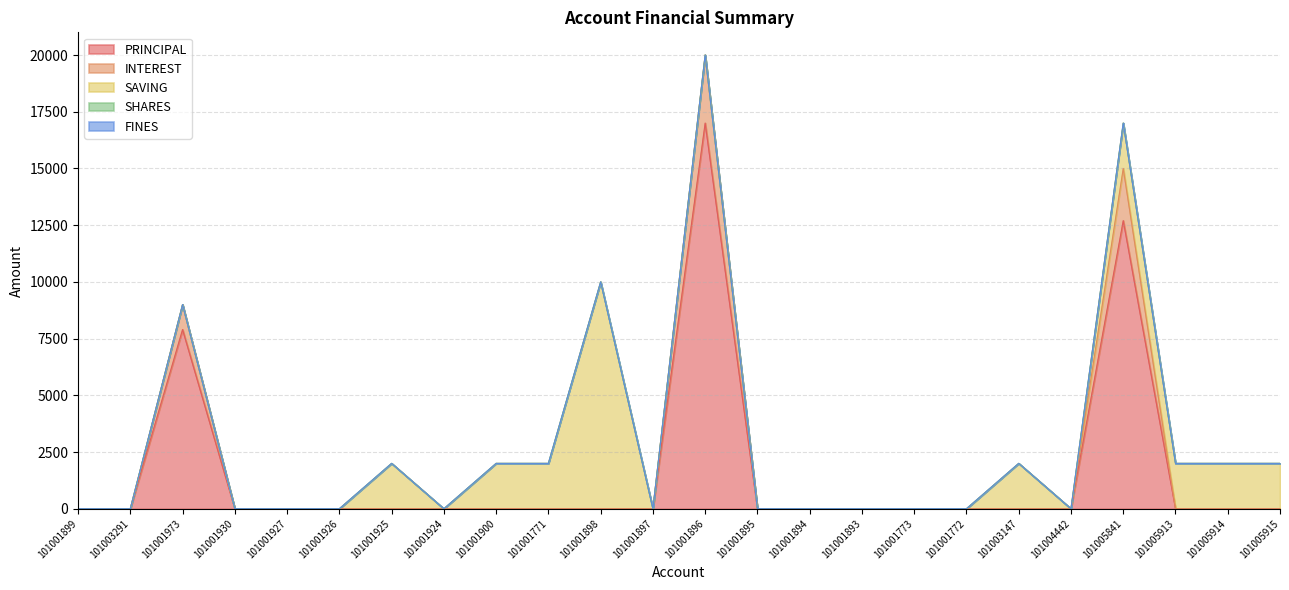

How many times do INTEREST and SAVING cross each other?

1